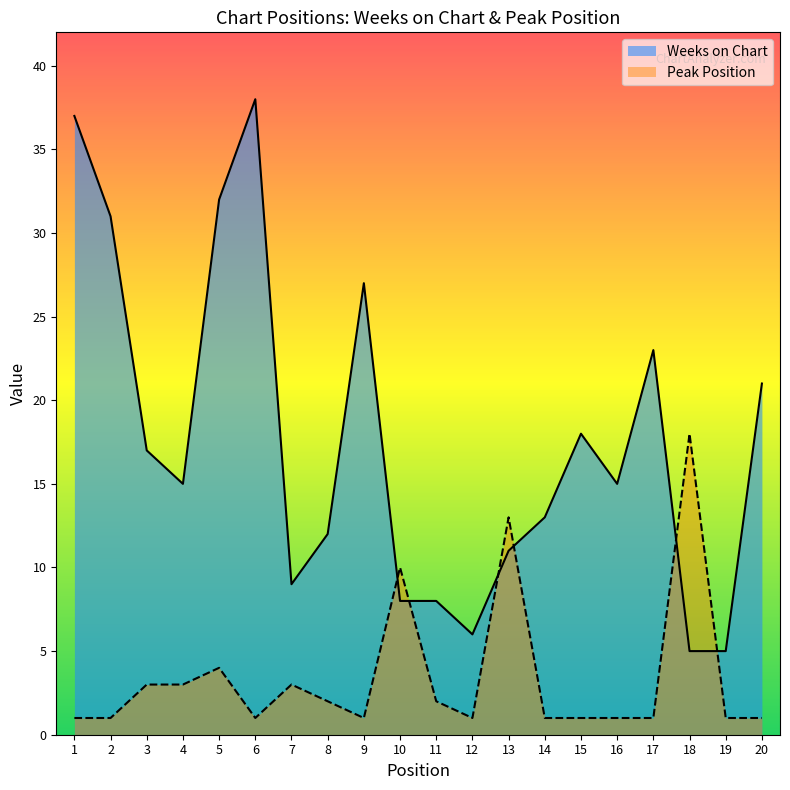

What is the sum of the Peak Position values at 18 and 5?

22